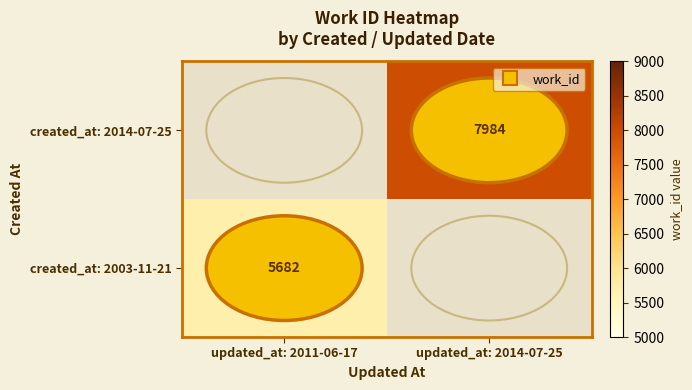

How many distinct data groups are displayed?

2